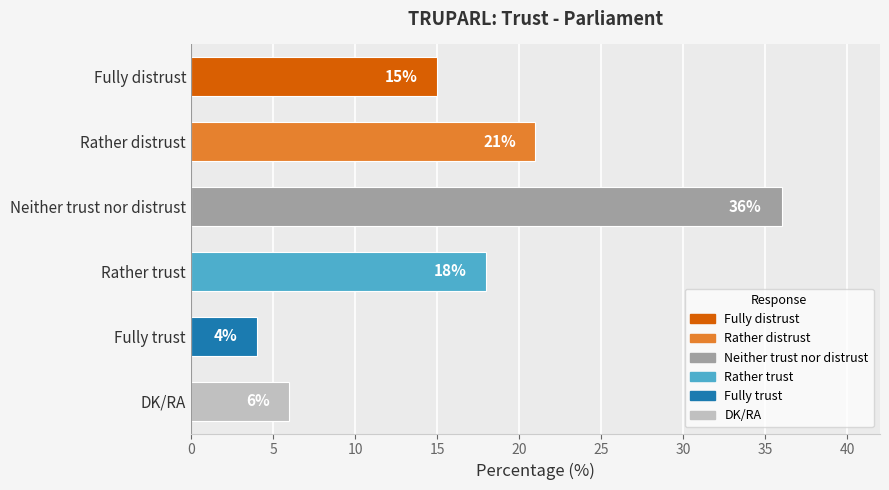

Between Fully trust and DK/RA, which is larger?

DK/RA